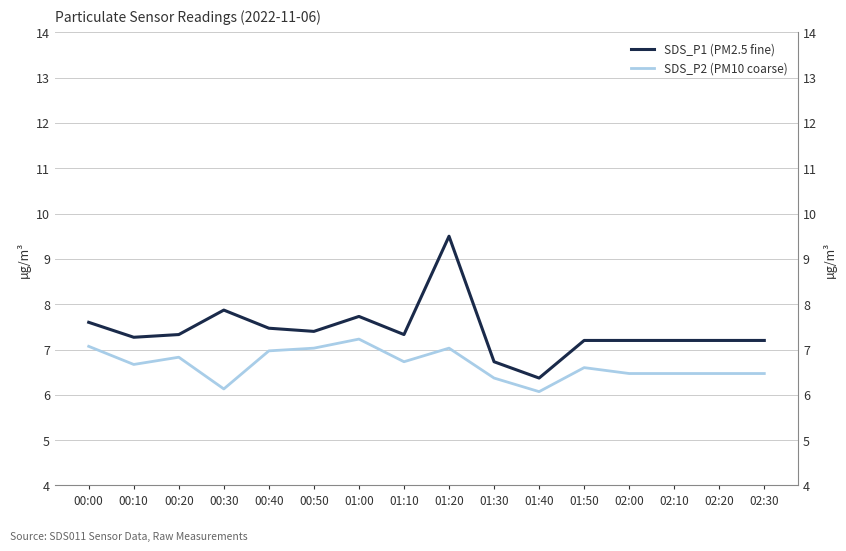

Which has a higher value, 02:20 or 02:30?

02:20